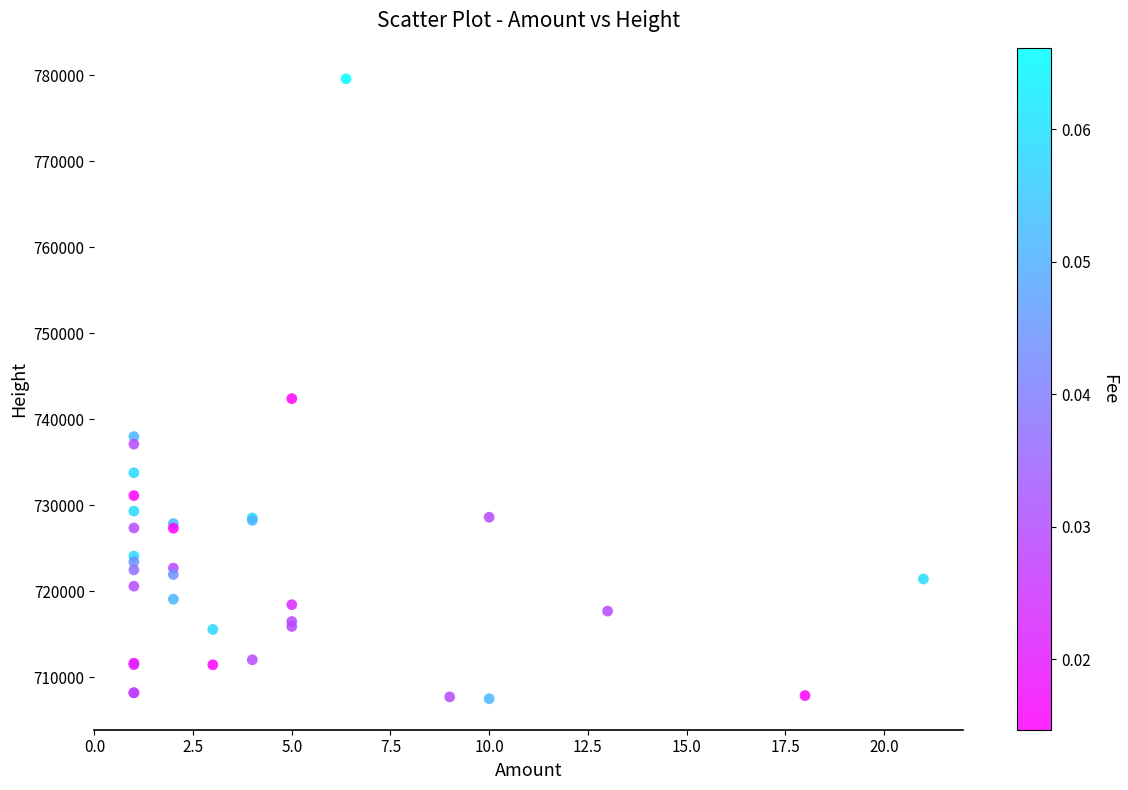

What Y value in the scatter plot is closest to 743554?

742407